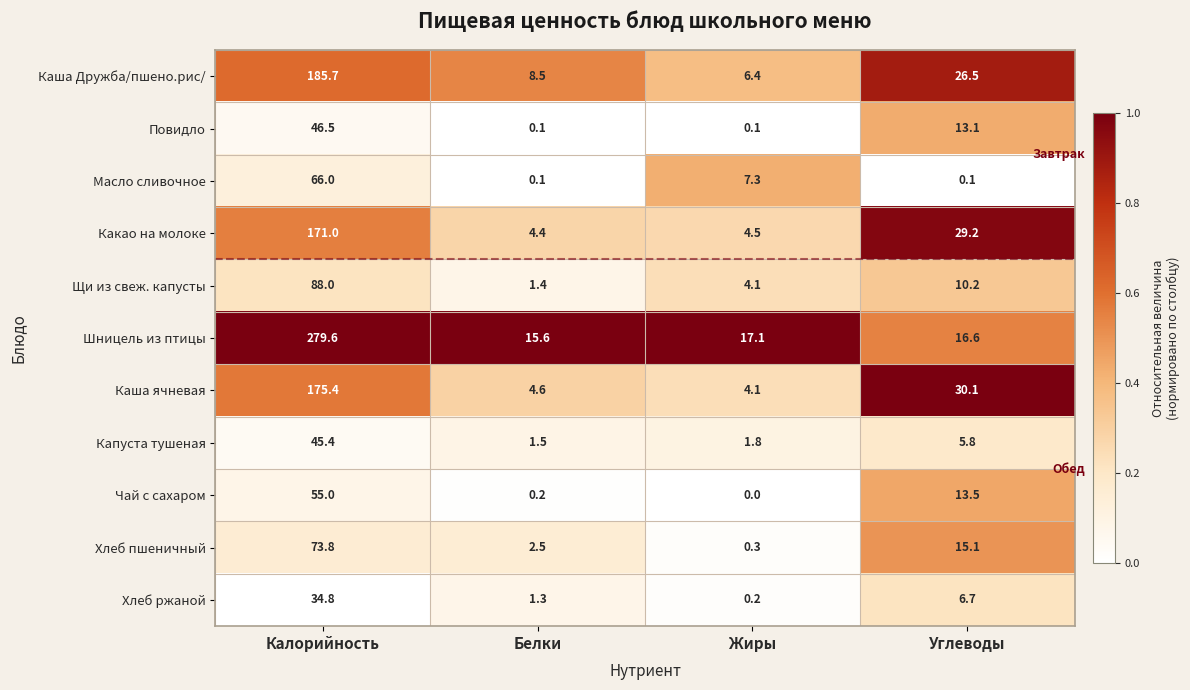

What is the difference between the maximum and second lowest values in the Капуста тушеная series?

43.6